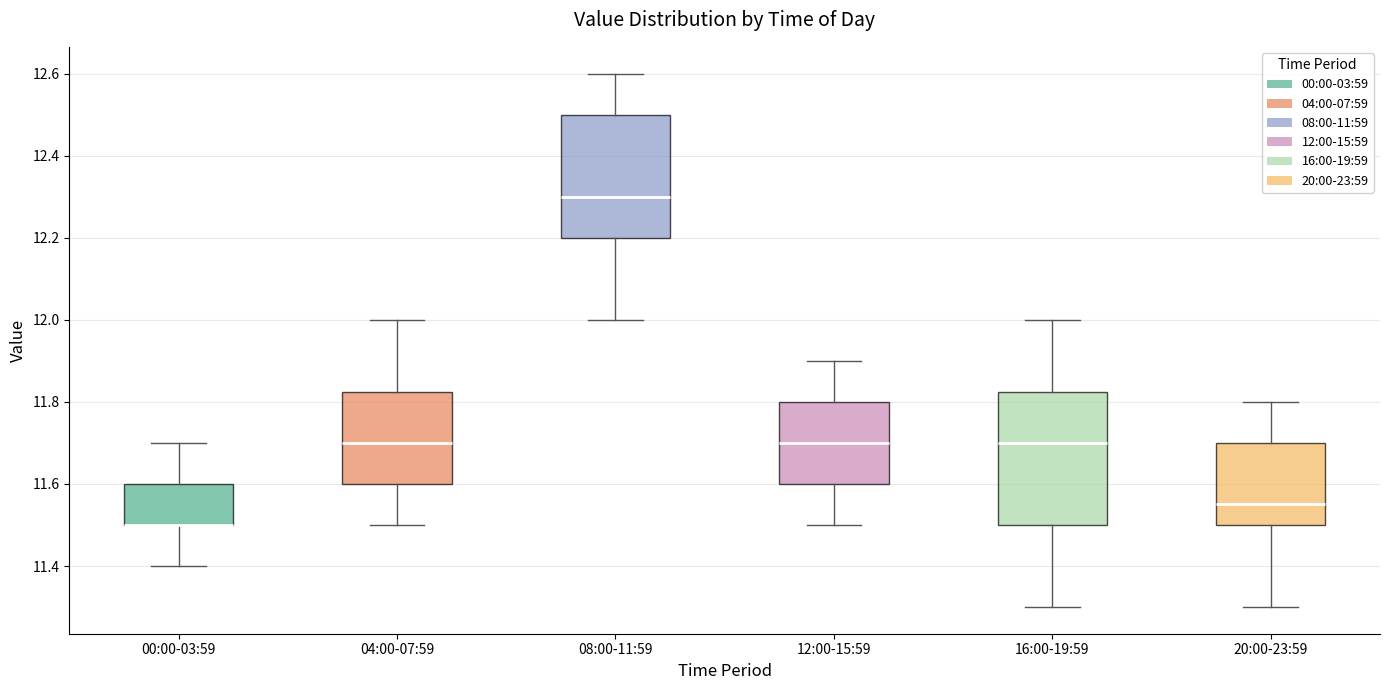

Reading left to right, transcribe this box plot: for each box, give where its median line is, the range the box spans, and where its two whiskers end, as read against the y-axis. The values are not printed on the chart, so give them approximately, as read against the axis.

00:00-03:59: median 11.50 (drawn on the box's lower edge), box 11.50 to 11.60, whiskers 11.40 to 11.70
04:00-07:59: median 11.70, box 11.60 to 11.82, whiskers 11.50 to 12.00
08:00-11:59: median 12.30, box 12.20 to 12.50, whiskers 12.00 to 12.60
12:00-15:59: median 11.70, box 11.60 to 11.80, whiskers 11.50 to 11.90
16:00-19:59: median 11.70, box 11.50 to 11.82, whiskers 11.30 to 12.00
20:00-23:59: median 11.56, box 11.50 to 11.70, whiskers 11.30 to 11.80